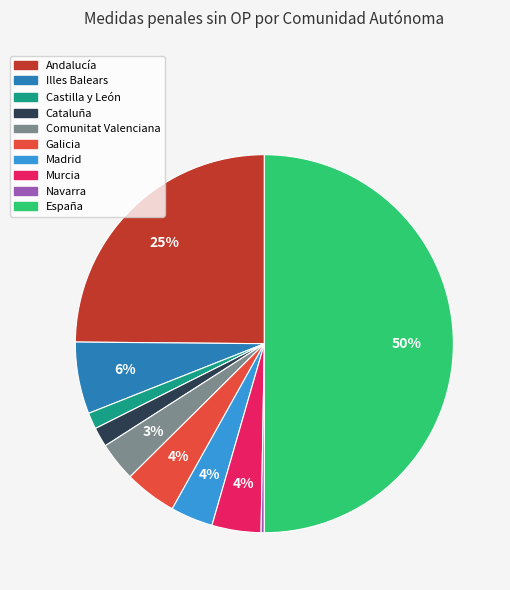

Does any single category account for the majority?

No